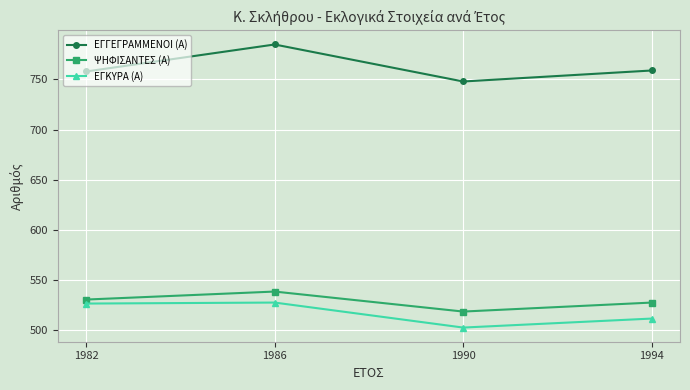

Which label corresponds to the smallest value in the chart?

1990